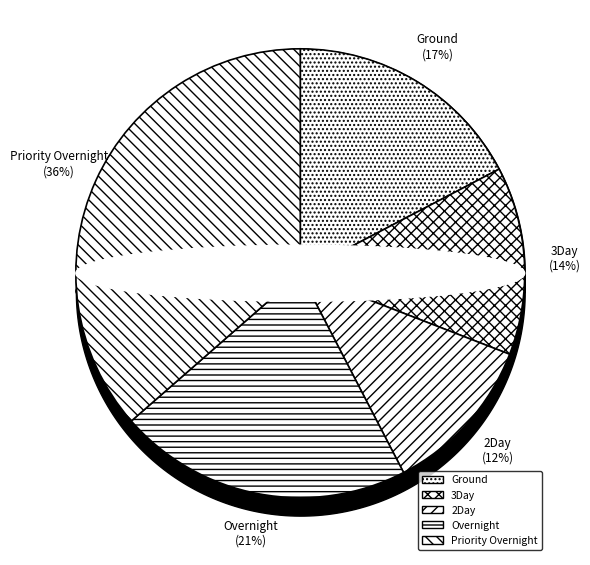

Is it true that Overnight is 21% of the pie?

True